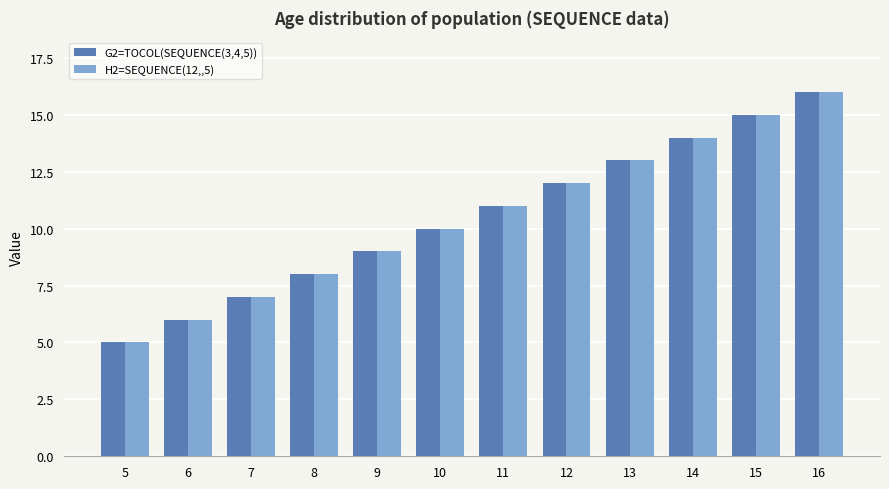

The G2=TOCOL(SEQUENCE(3,4,5)) series shows 3 at 8. True or false?

False